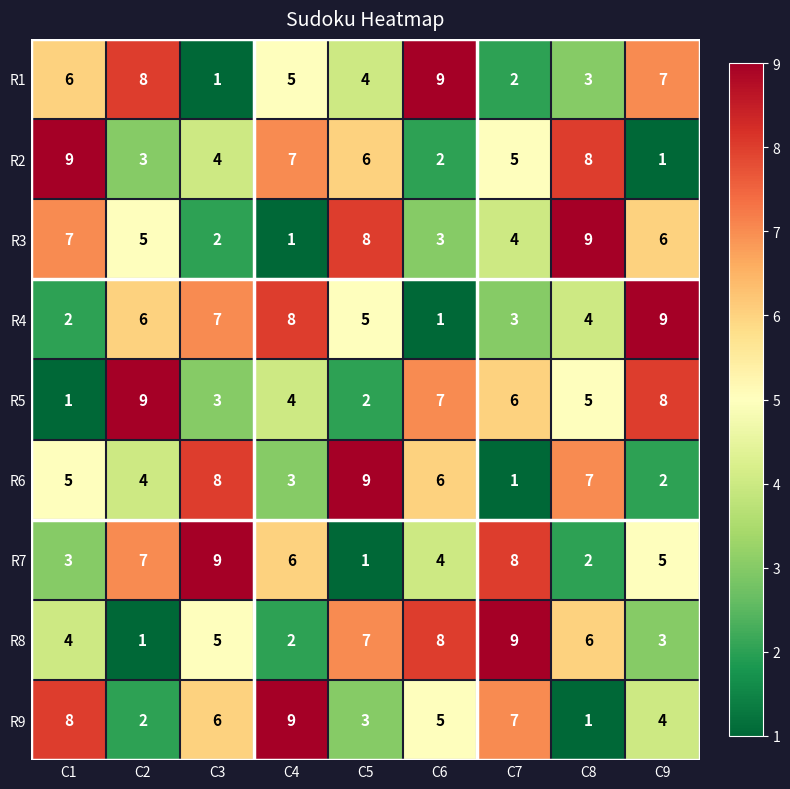

At which label does R3 first exceed 5?

C1